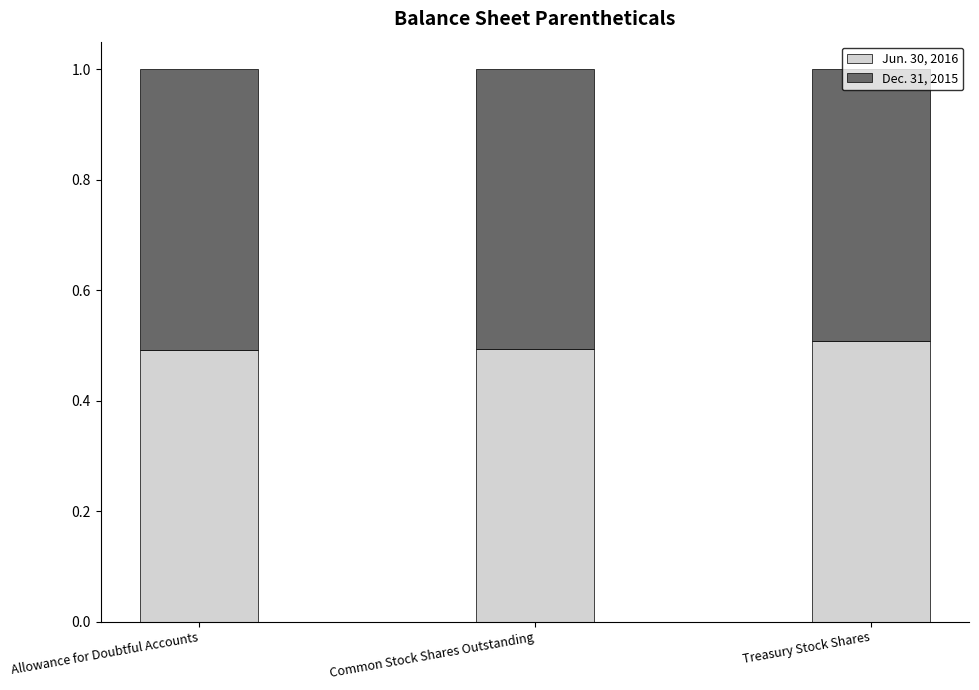

What is the highest value of the Jun. 30, 2016 series?

0.5